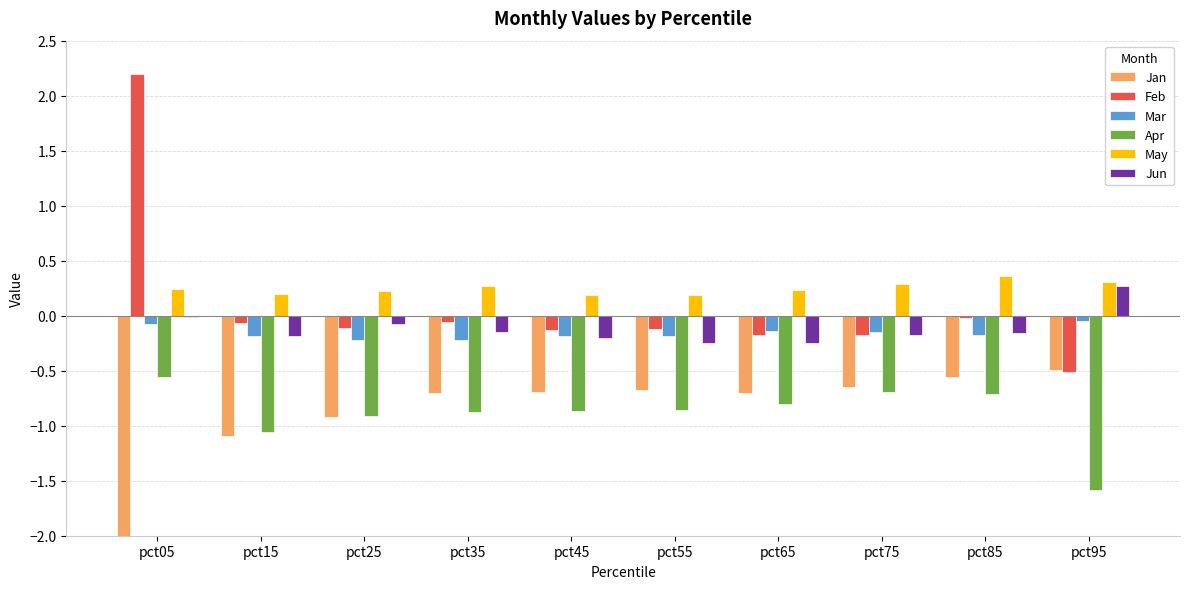

Is the value of Jan at pct05 greater than the value of Feb at pct85?

No